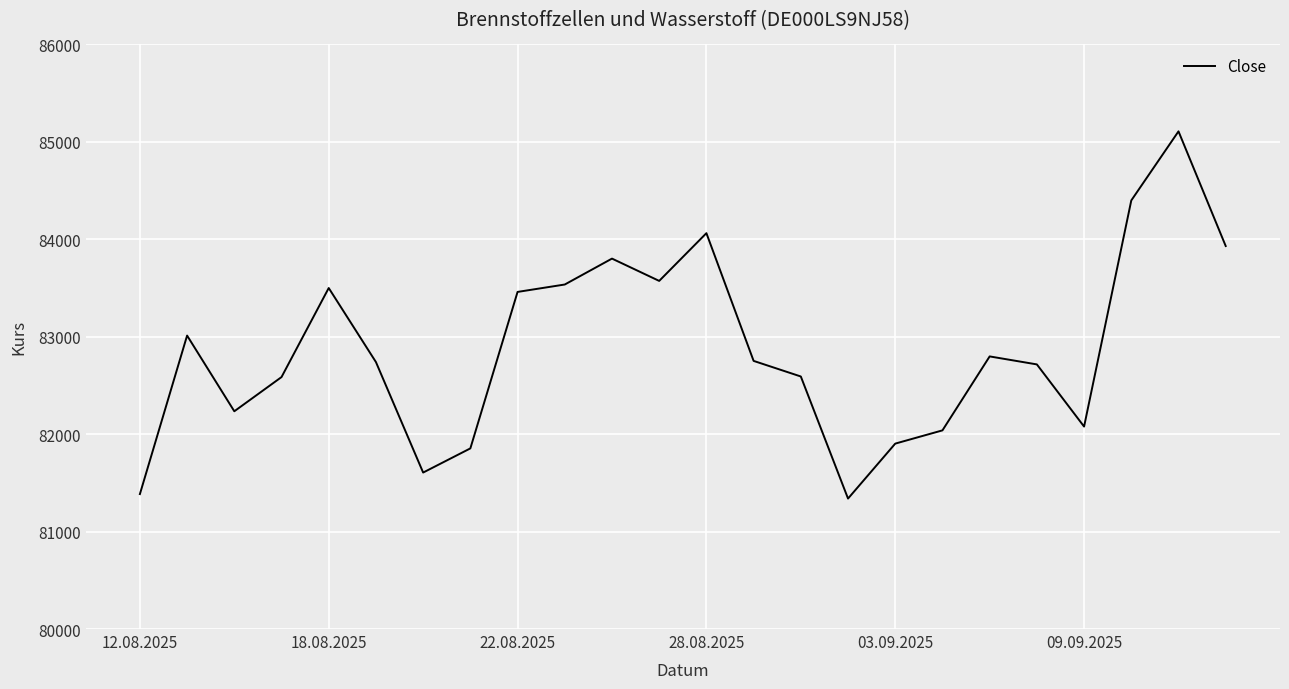

What is the maximum value shown in the chart?

85108